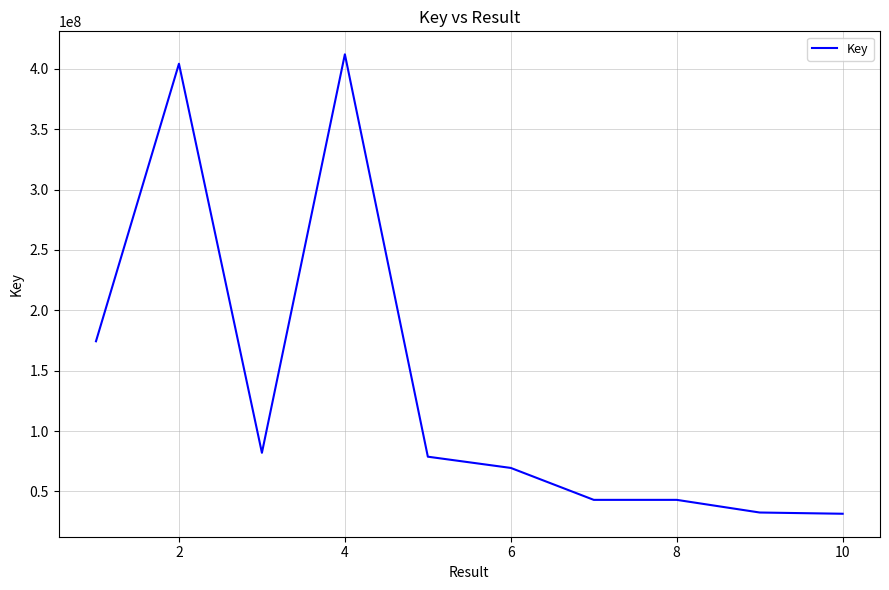

What is the smallest value displayed?

31499553